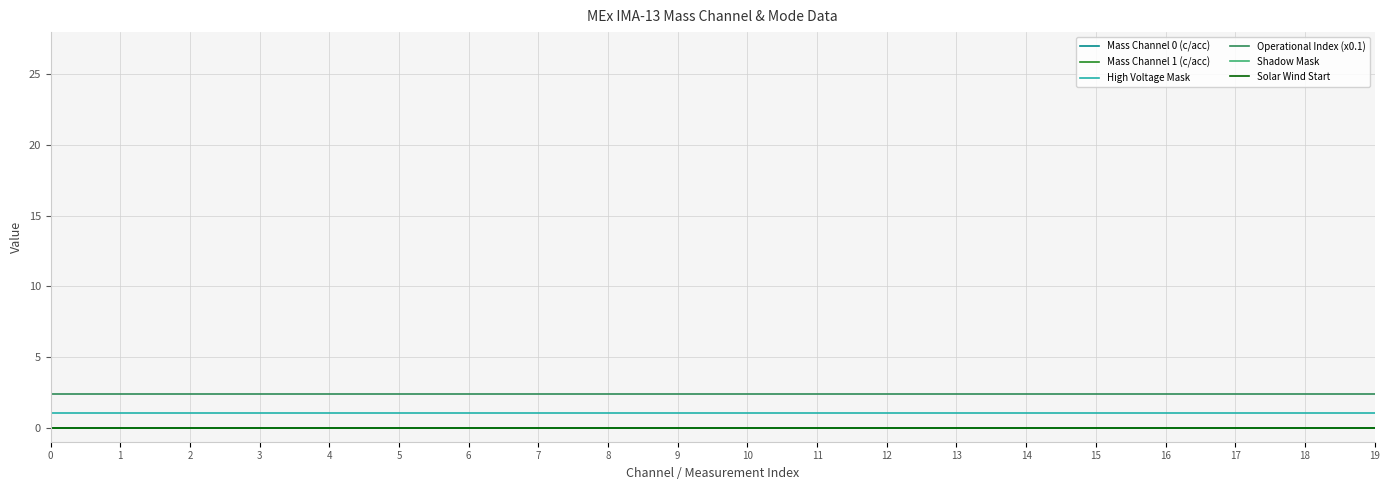

The Solar Wind Start series shows 0.0 at 14. True or false?

True